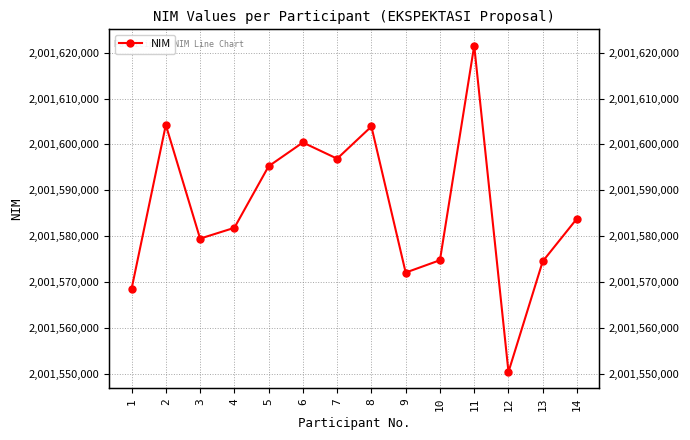

What is the value of the 7th point from the left?

2001596894